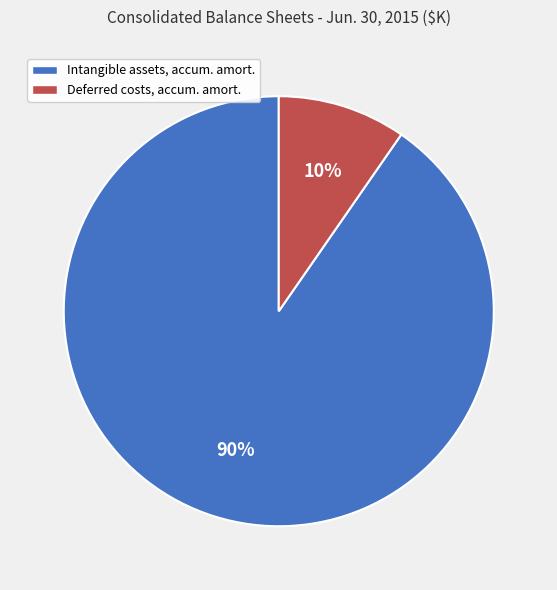

To the nearest percent, what is the combined percentage of Deferred costs, accum. amort. and Intangible assets, accum. amort.?

100%